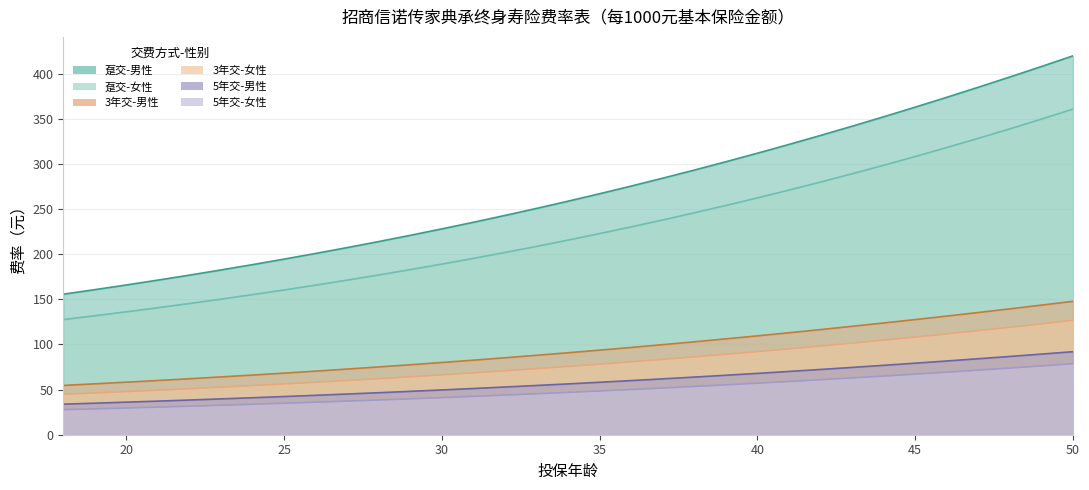

The 趸交-男性 series shows 419.9 at 50. True or false?

True